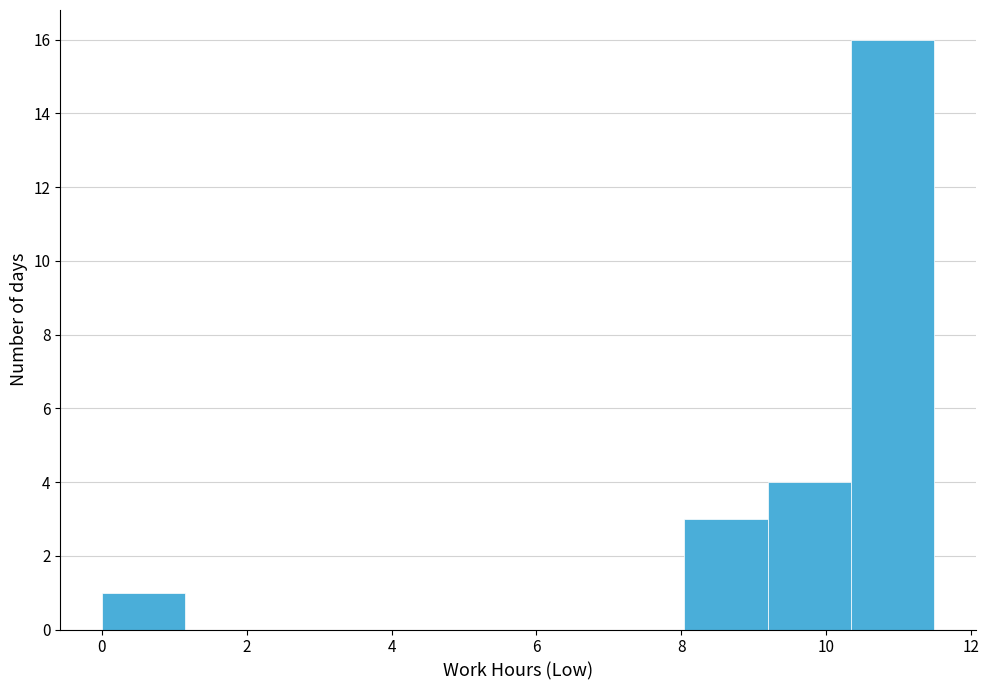

What is the height of the bar covering 0.0 to 1.2 on the x-axis? Neither the bar edges nor the heights are printed on the chart, so give them approximately, as read against the axes.

1